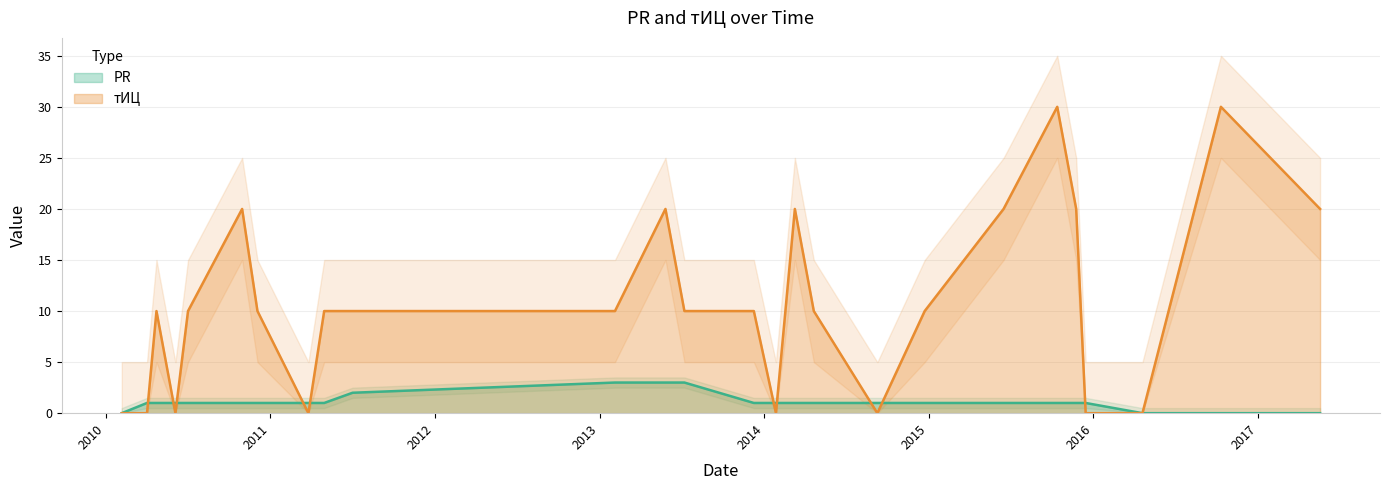

Is it true that тИЦ equals 2 at 2013-02-04?

False